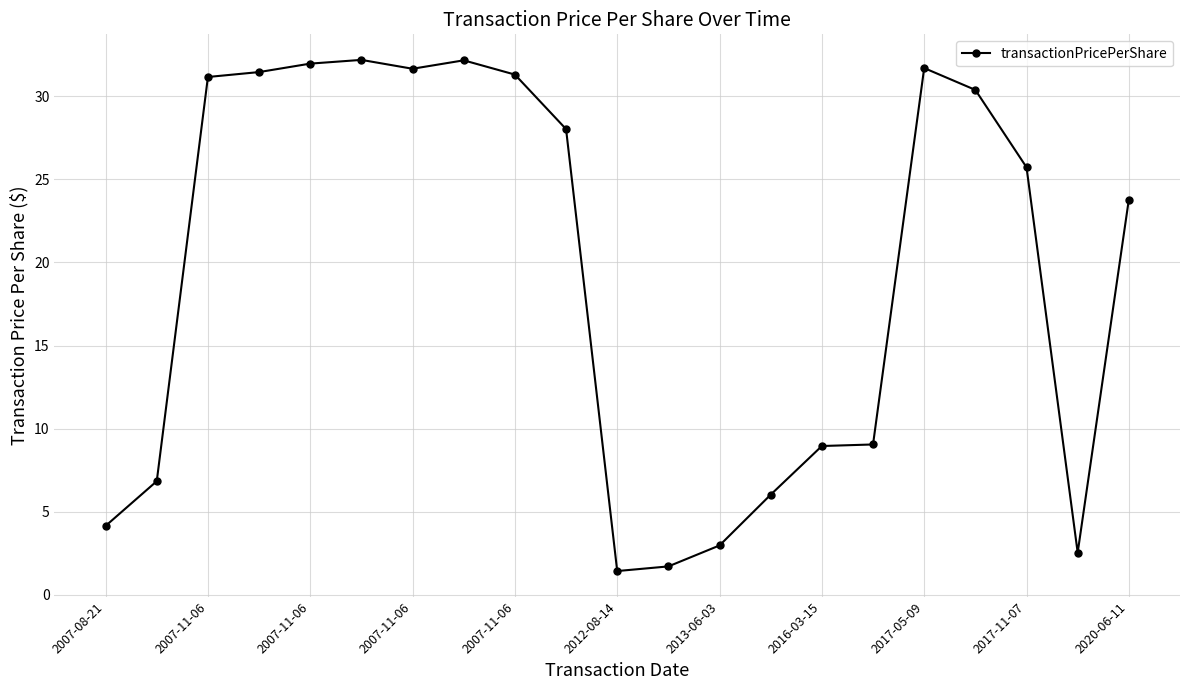

What is the maximum value shown in the chart?

32.2